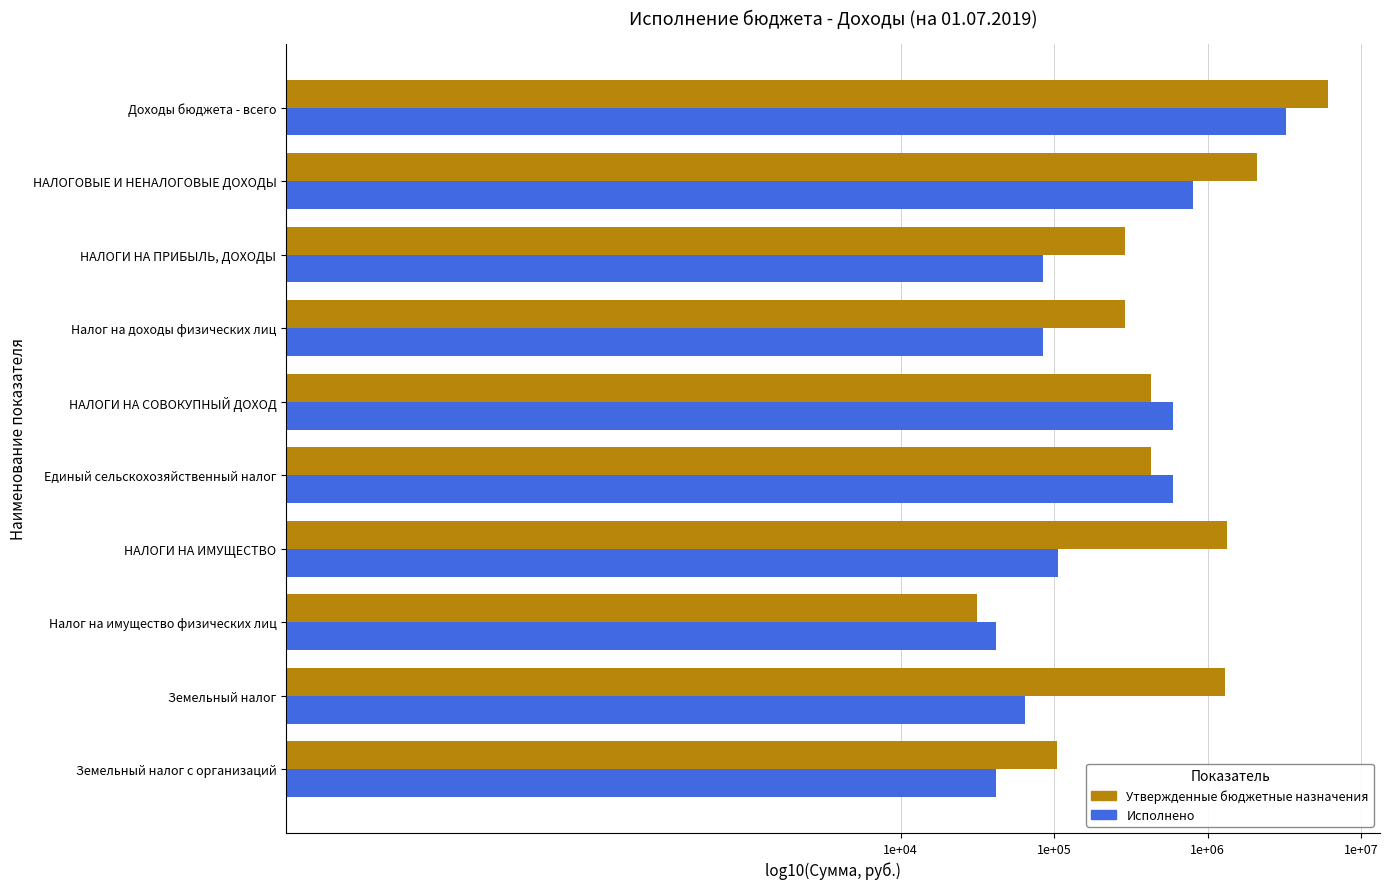

What is the minimum value for Исполнено?

4.6